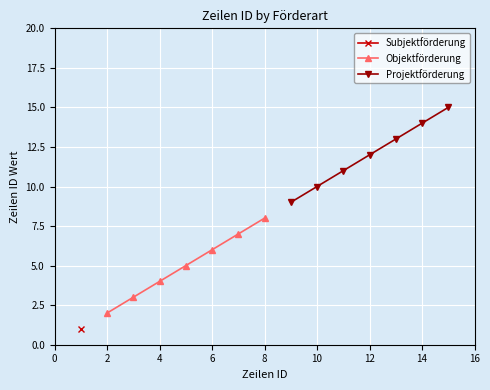

How many data points in Objektförderung are above 5?

3